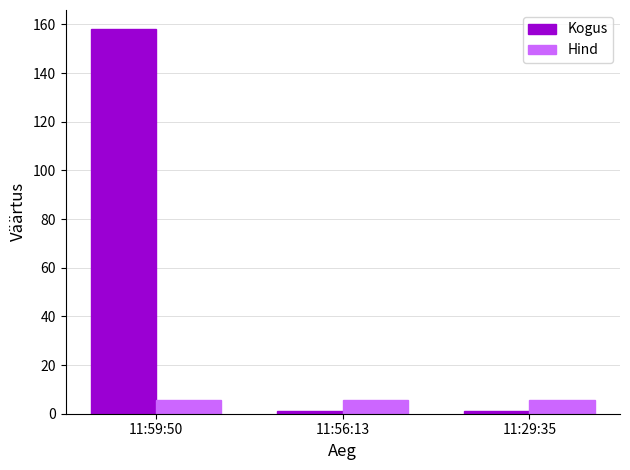

Is the value of Hind at 11:59:50 greater than the value of Kogus at 11:29:35?

Yes